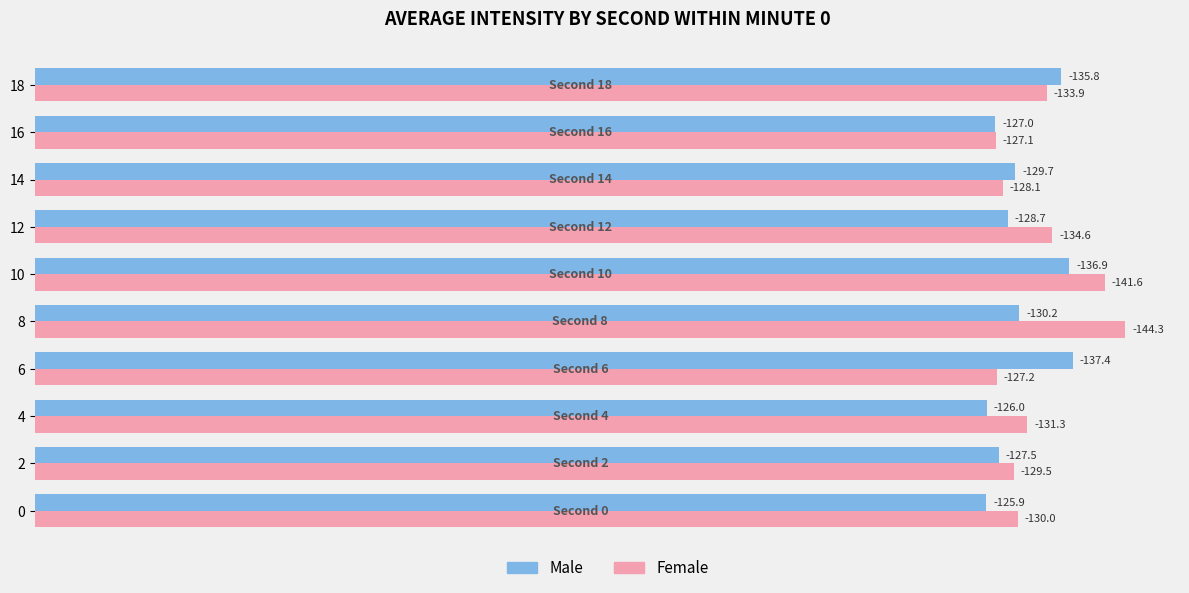

What are all the series names shown in the legend?

Male, Female